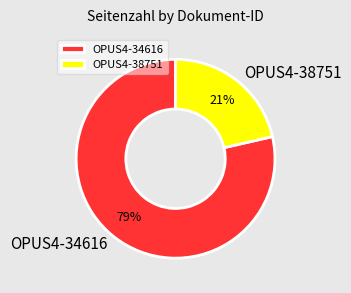

To the nearest percent, what is the combined percentage of OPUS4-34616 and OPUS4-38751?

100%